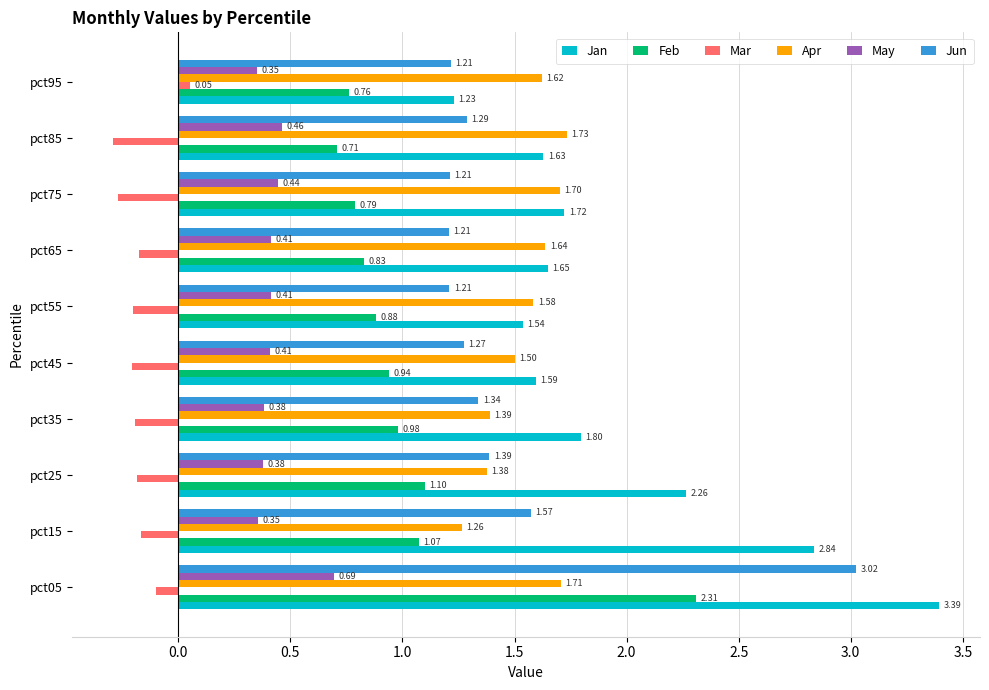

List the series in order of their peak value, highest first.

Jan, Jun, Feb, Apr, May, Mar